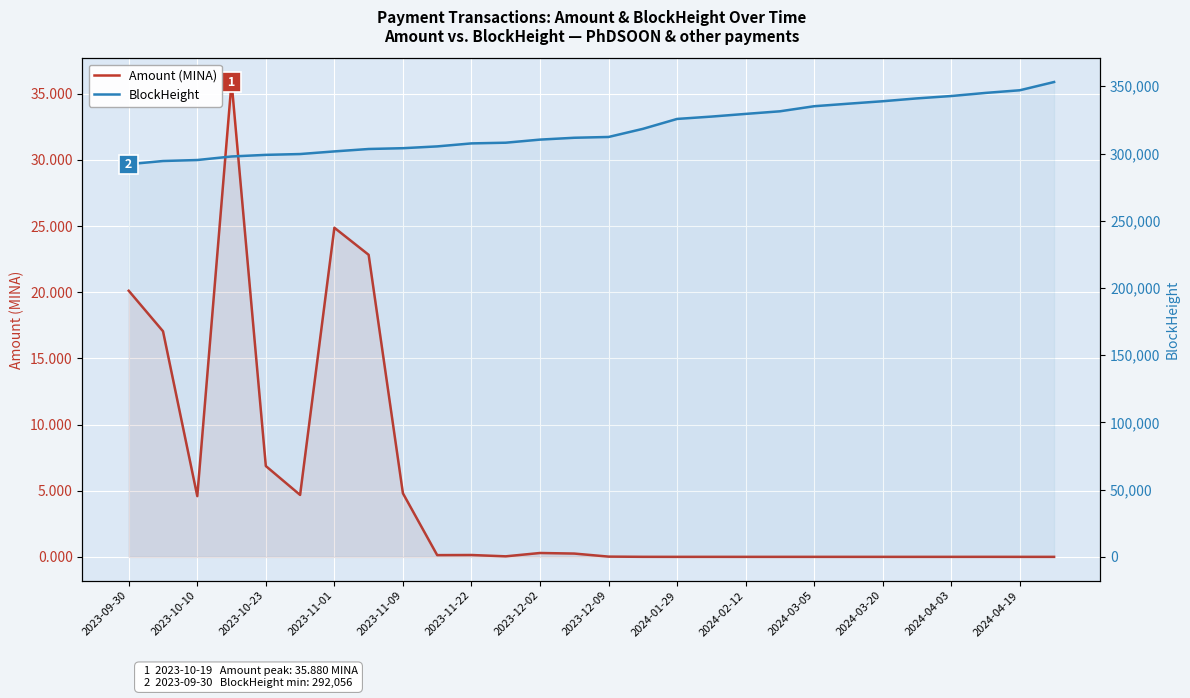

True or false: BlockHeight has more than 1 interior local peaks.

False